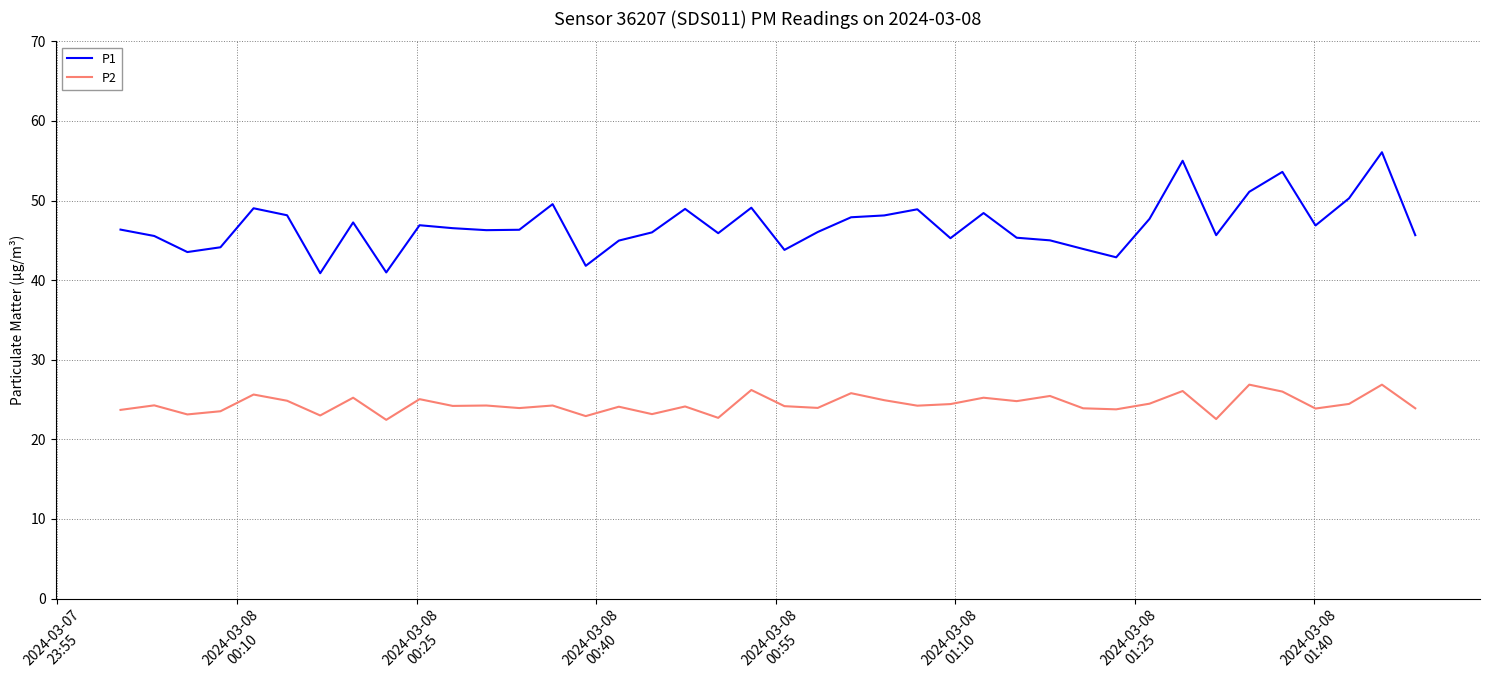

What is the greatest value displayed?

56.1